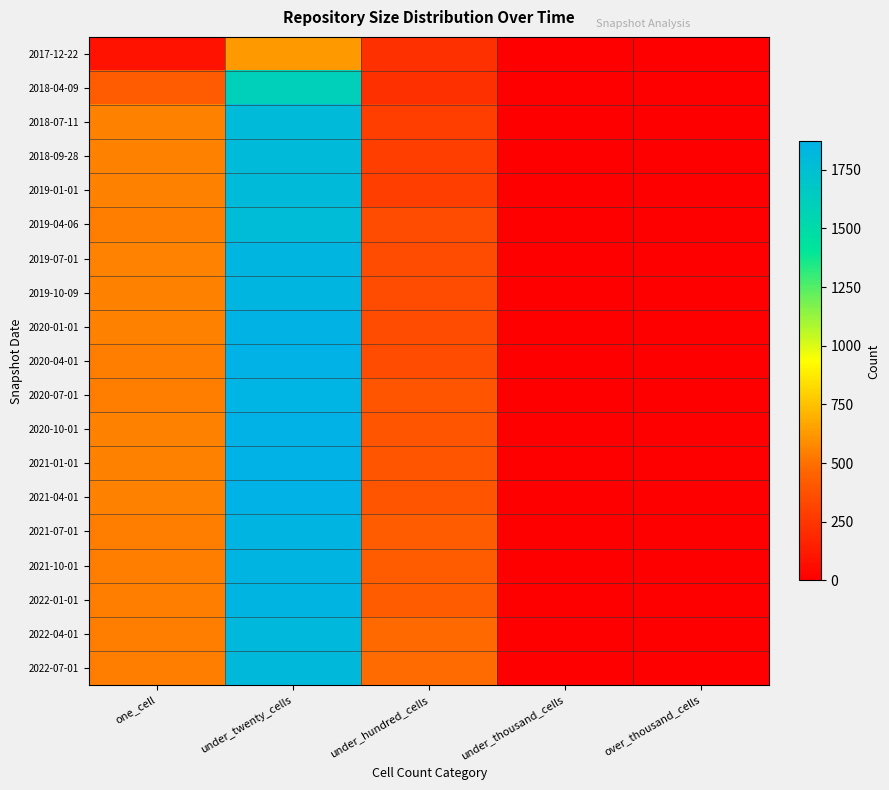

Reading right to left, transcribe all the data shown in this chart.

2017-12-22: over_thousand_cells=0	under_thousand_cells=0	under_hundred_cells=221	under_twenty_cells=625	one_cell=91
2018-04-09: over_thousand_cells=0	under_thousand_cells=0	under_hundred_cells=221	under_twenty_cells=1600	one_cell=422
2018-07-11: over_thousand_cells=0	under_thousand_cells=0	under_hundred_cells=287	under_twenty_cells=1796	one_cell=554
2018-09-28: over_thousand_cells=0	under_thousand_cells=0	under_hundred_cells=291	under_twenty_cells=1794	one_cell=552
2019-01-01: over_thousand_cells=0	under_thousand_cells=0	under_hundred_cells=291	under_twenty_cells=1794	one_cell=552
2019-04-06: over_thousand_cells=0	under_thousand_cells=0	under_hundred_cells=353	under_twenty_cells=1776	one_cell=542
2019-07-01: over_thousand_cells=0	under_thousand_cells=0	under_hundred_cells=353	under_twenty_cells=1835	one_cell=557
2019-10-09: over_thousand_cells=0	under_thousand_cells=0	under_hundred_cells=353	under_twenty_cells=1841	one_cell=555
2020-01-01: over_thousand_cells=0	under_thousand_cells=0	under_hundred_cells=353	under_twenty_cells=1862	one_cell=553
2020-04-01: over_thousand_cells=0	under_thousand_cells=0	under_hundred_cells=353	under_twenty_cells=1871	one_cell=548
2020-07-01: over_thousand_cells=0	under_thousand_cells=0	under_hundred_cells=389	under_twenty_cells=1853	one_cell=546
2020-10-01: over_thousand_cells=0	under_thousand_cells=0	under_hundred_cells=389	under_twenty_cells=1865	one_cell=551
2021-01-01: over_thousand_cells=0	under_thousand_cells=0	under_hundred_cells=389	under_twenty_cells=1866	one_cell=550
2021-04-01: over_thousand_cells=0	under_thousand_cells=0	under_hundred_cells=391	under_twenty_cells=1865	one_cell=552
2021-07-01: over_thousand_cells=0	under_thousand_cells=0	under_hundred_cells=424	under_twenty_cells=1848	one_cell=547
2021-10-01: over_thousand_cells=0	under_thousand_cells=0	under_hundred_cells=425	under_twenty_cells=1847	one_cell=547
2022-01-01: over_thousand_cells=0	under_thousand_cells=0	under_hundred_cells=425	under_twenty_cells=1847	one_cell=547
2022-04-01: over_thousand_cells=0	under_thousand_cells=0	under_hundred_cells=478	under_twenty_cells=1808	one_cell=545
2022-07-01: over_thousand_cells=0	under_thousand_cells=0	under_hundred_cells=483	under_twenty_cells=1805	one_cell=544